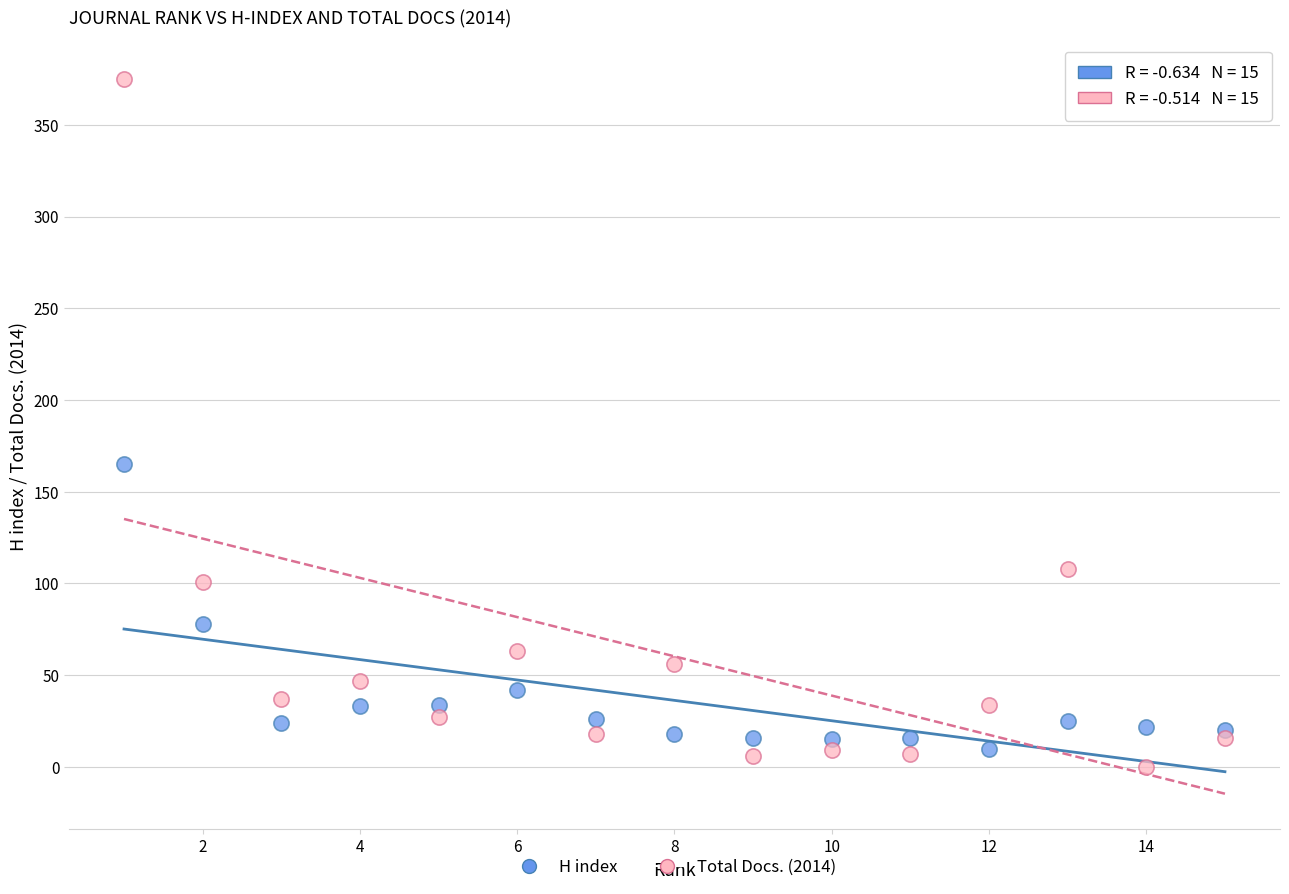

In the H index series, what Y value is closest to 87?

78